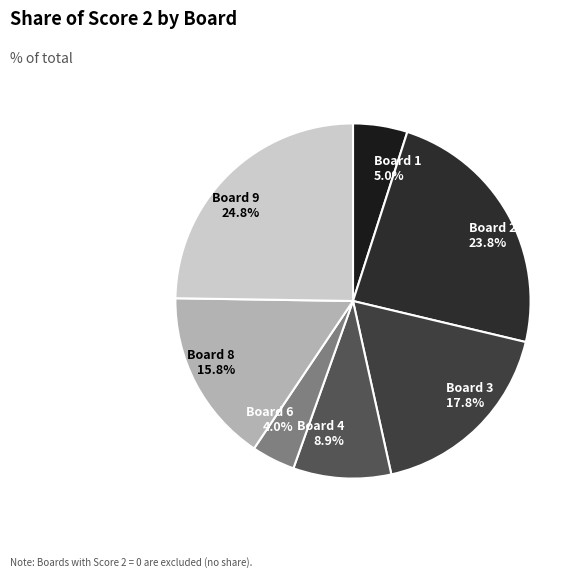

Does Board 3 17.8% account for over 50% of the chart?

No